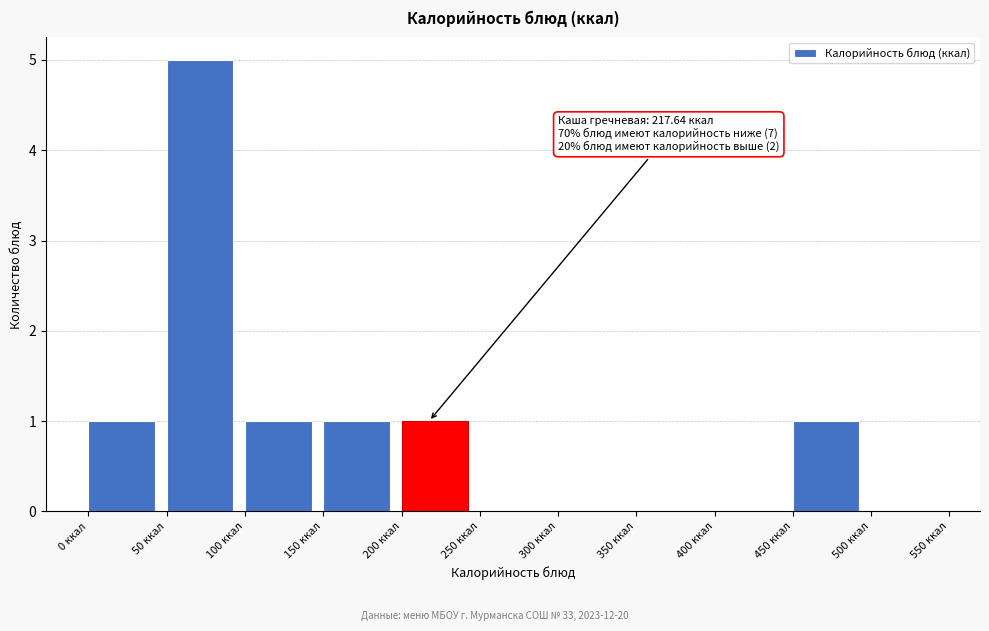

Over which range of the x-axis is the bar tallest?

50 to 100